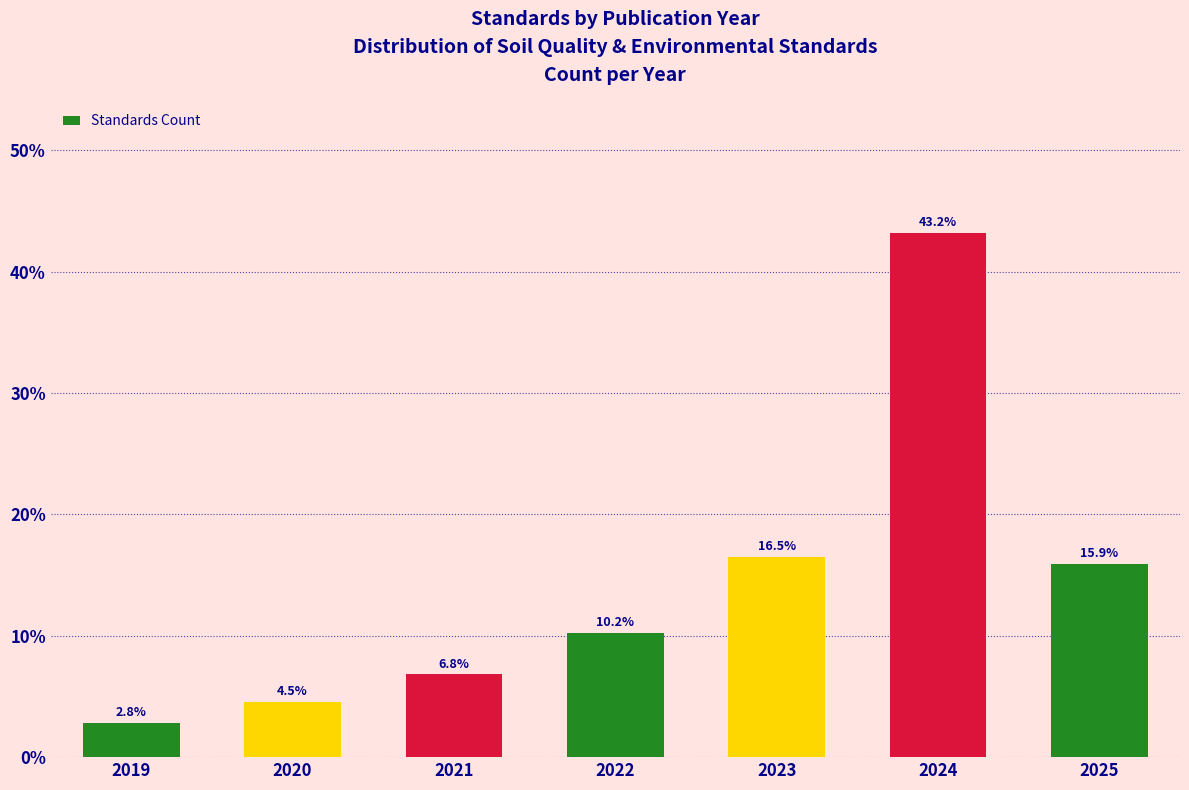

Reading right to left, extract all data points from this chart.

2025=15.9	2024=43.2	2023=16.5	2022=10.2	2021=6.8	2020=4.5	2019=2.8